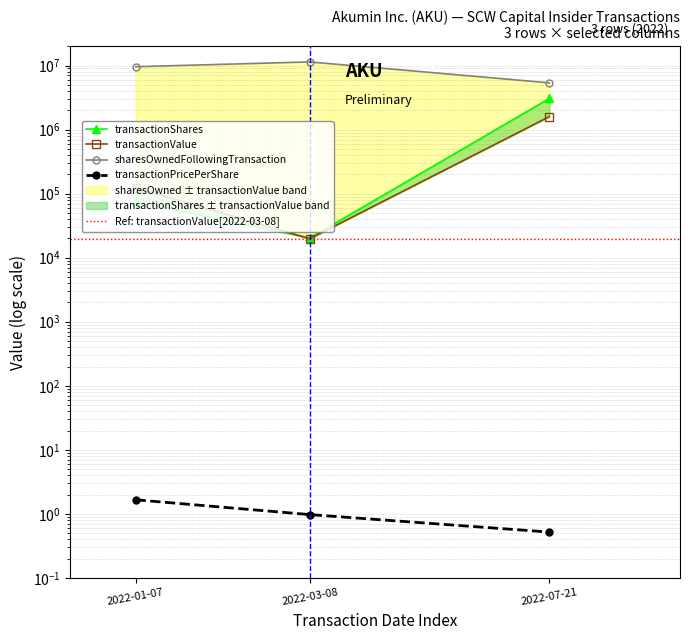

What are all the series names shown in the legend?

transactionShares, transactionPricePerShare, transactionValue, sharesOwnedFollowingTransaction